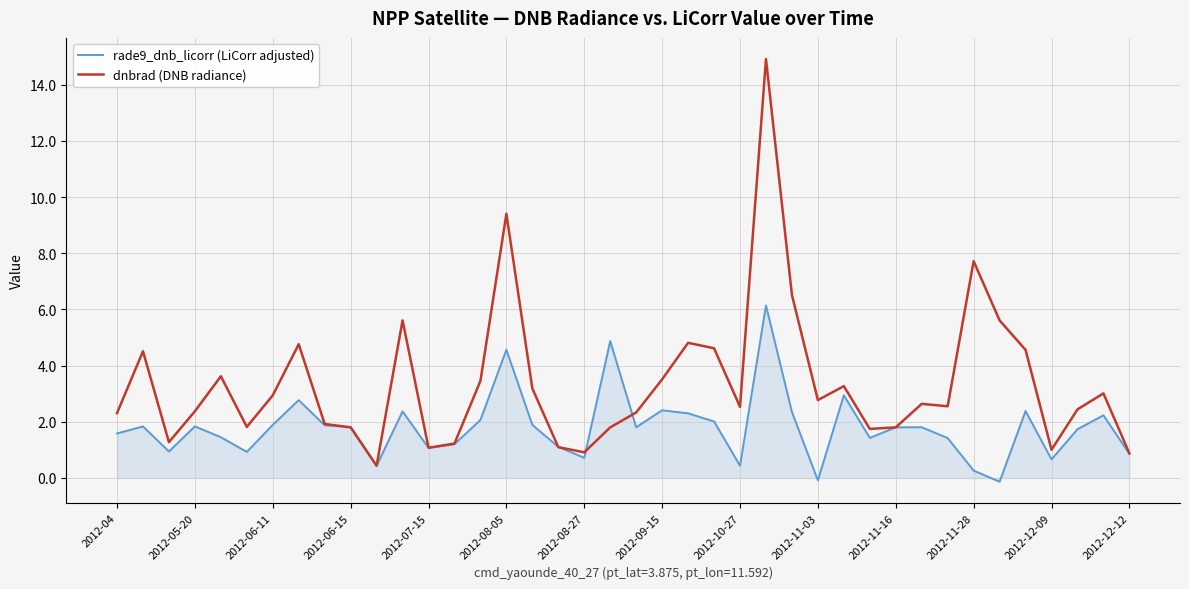

Which series has the largest range (max minus min)?

dnbrad (DNB radiance)